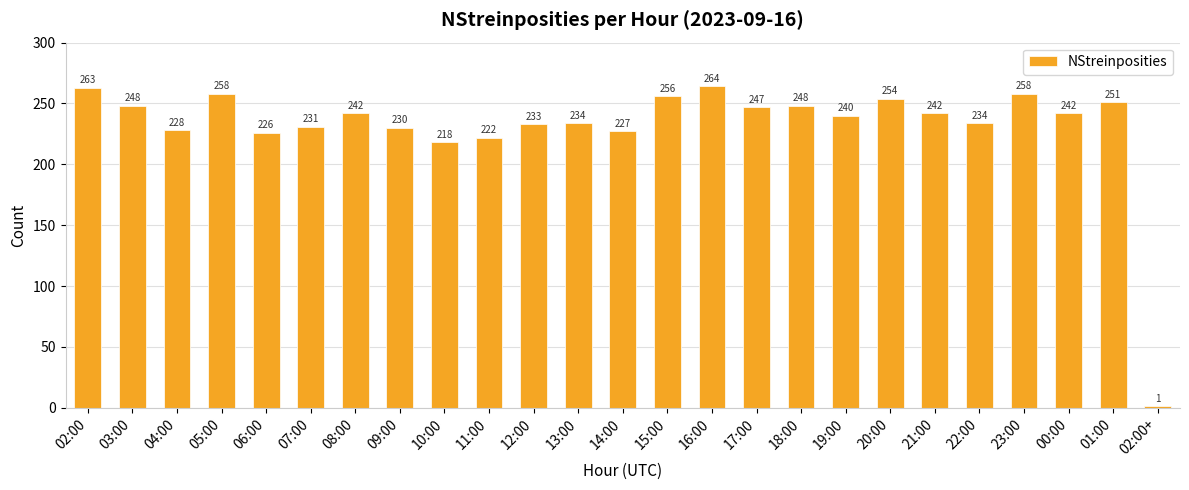

Reading left to right, transcribe all the data shown in this chart.

263	248	228	258	226	231	242	230	218	222	233	234	227	256	264	247	248	240	254	242	234	258	242	251	1